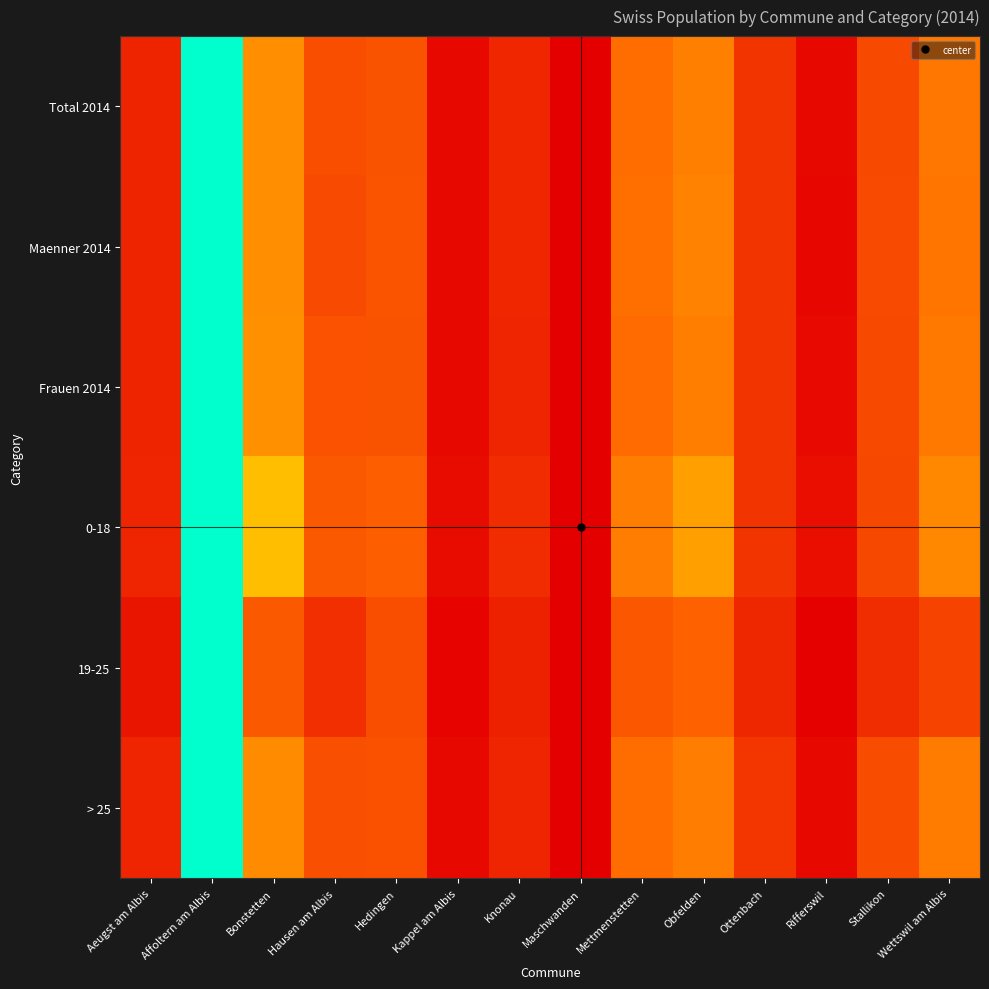

Reading left to right, list all the values displayed in this chart.

Total 2014: Aeugst am Albis=0.1	Affoltern am Albis=1.0	Bonstetten=0.4	Hausen am Albis=0.3	Hedingen=0.3	Kappel am Albis=0.0	Knonau=0.1	Maschwanden=0.0	Mettmenstetten=0.3	Obfelden=0.4	Ottenbach=0.2	Rifferswil=0.0	Stallikon=0.2	Wettswil am Albis=0.4
Maenner 2014: Aeugst am Albis=0.1	Affoltern am Albis=1.0	Bonstetten=0.4	Hausen am Albis=0.2	Hedingen=0.3	Kappel am Albis=0.0	Knonau=0.1	Maschwanden=0.0	Mettmenstetten=0.4	Obfelden=0.4	Ottenbach=0.2	Rifferswil=0.0	Stallikon=0.2	Wettswil am Albis=0.4
Frauen 2014: Aeugst am Albis=0.1	Affoltern am Albis=1.0	Bonstetten=0.4	Hausen am Albis=0.3	Hedingen=0.3	Kappel am Albis=0.0	Knonau=0.1	Maschwanden=0.0	Mettmenstetten=0.3	Obfelden=0.4	Ottenbach=0.2	Rifferswil=0.0	Stallikon=0.2	Wettswil am Albis=0.4
0-18: Aeugst am Albis=0.1	Affoltern am Albis=1.0	Bonstetten=0.5	Hausen am Albis=0.3	Hedingen=0.3	Kappel am Albis=0.0	Knonau=0.1	Maschwanden=0.0	Mettmenstetten=0.4	Obfelden=0.5	Ottenbach=0.2	Rifferswil=0.0	Stallikon=0.2	Wettswil am Albis=0.4
19-25: Aeugst am Albis=0.1	Affoltern am Albis=1.0	Bonstetten=0.3	Hausen am Albis=0.2	Hedingen=0.3	Kappel am Albis=0.0	Knonau=0.1	Maschwanden=0.0	Mettmenstetten=0.3	Obfelden=0.3	Ottenbach=0.1	Rifferswil=0.0	Stallikon=0.1	Wettswil am Albis=0.2
> 25: Aeugst am Albis=0.1	Affoltern am Albis=1.0	Bonstetten=0.4	Hausen am Albis=0.3	Hedingen=0.3	Kappel am Albis=0.0	Knonau=0.1	Maschwanden=0.0	Mettmenstetten=0.3	Obfelden=0.4	Ottenbach=0.2	Rifferswil=0.0	Stallikon=0.3	Wettswil am Albis=0.4